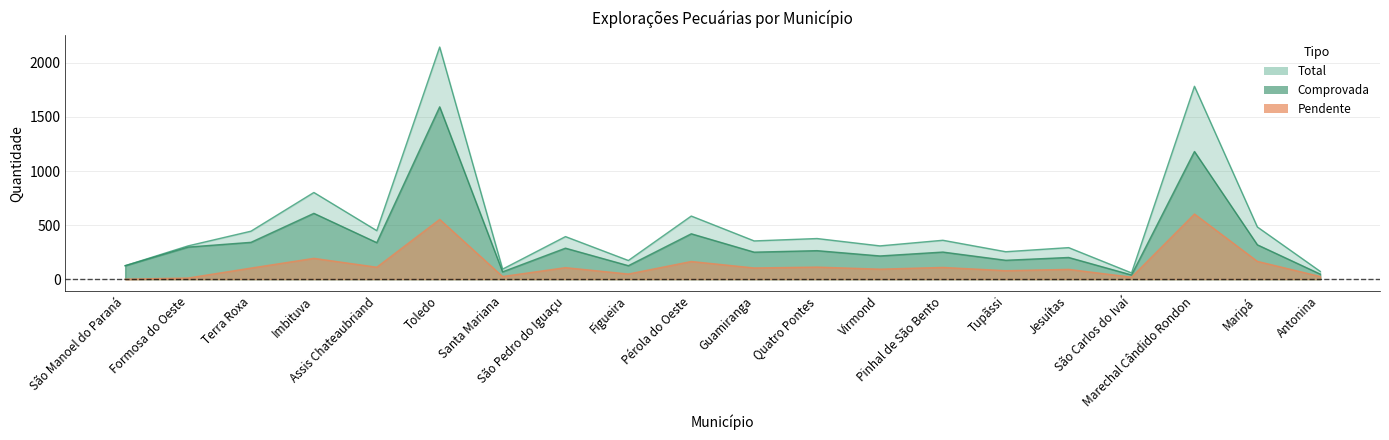

At which category is the sum across all series the highest?

Toledo